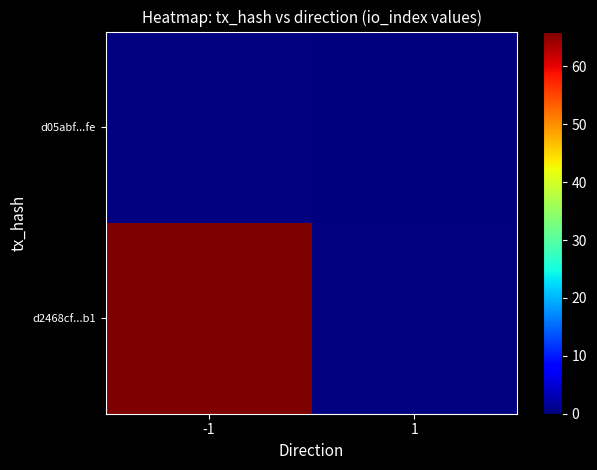

The d05abf...fe series shows 0.0 at 1. True or false?

True